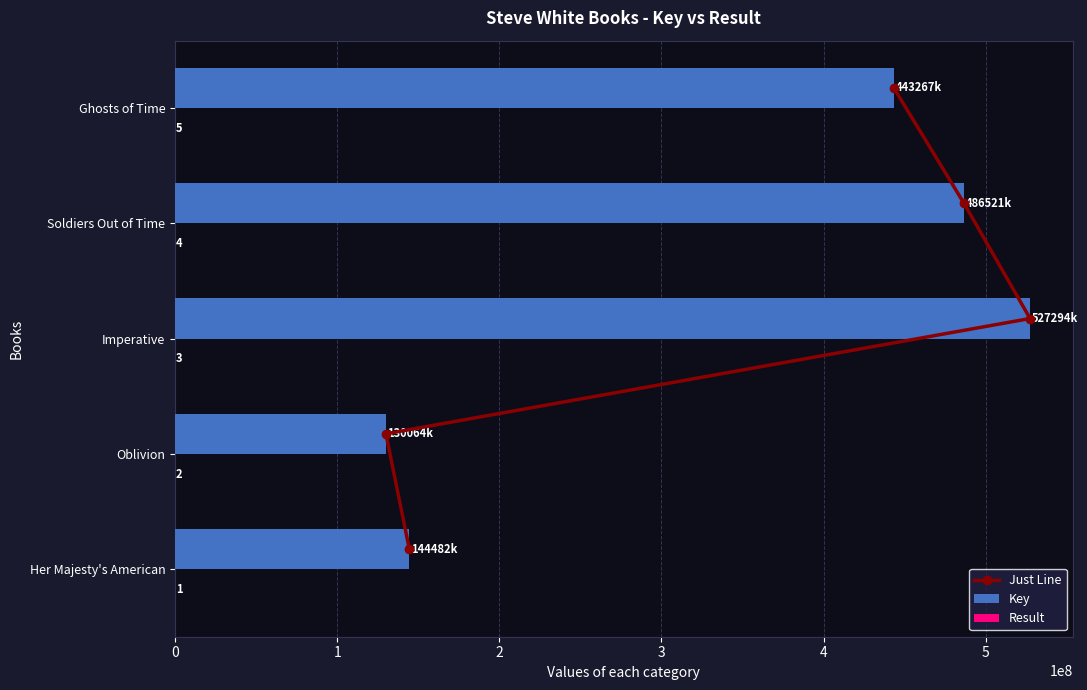

At which label is Key closest to 328679257?

Ghosts of Time